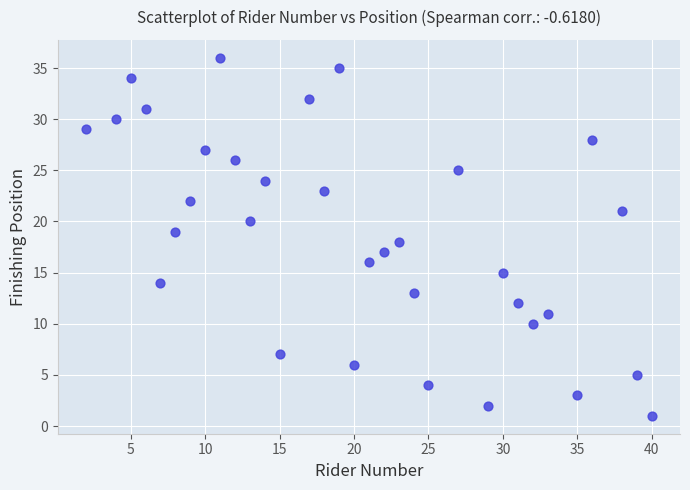

What is the range of Y values (max minus min)?

35